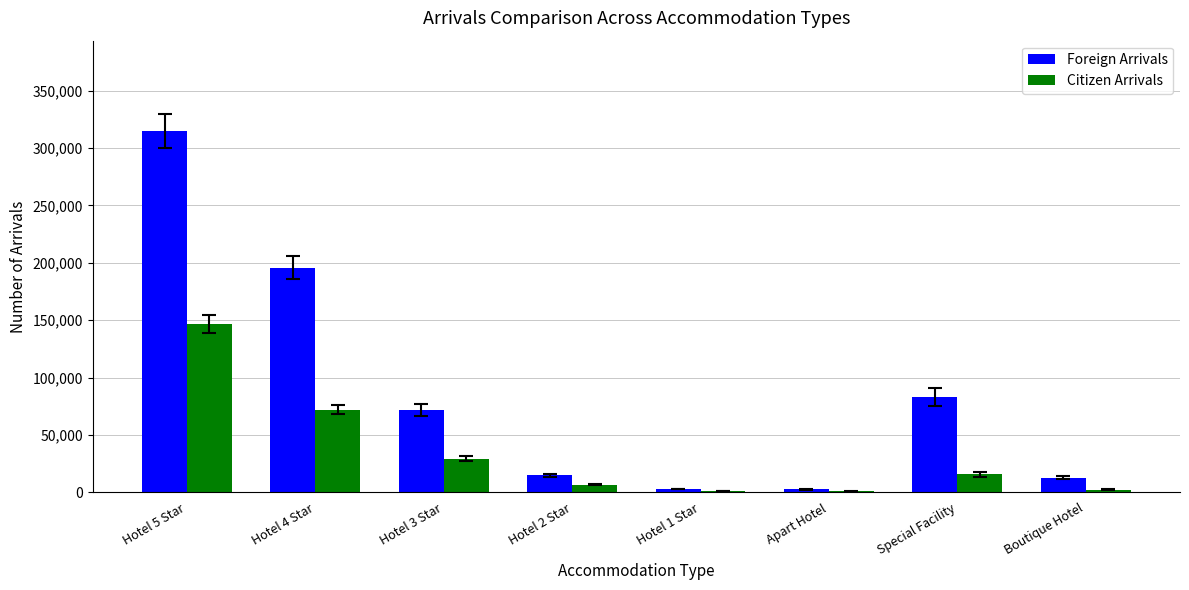

What is the difference between the Foreign Arrivals values at Special Facility and Hotel 3 Star?

11231